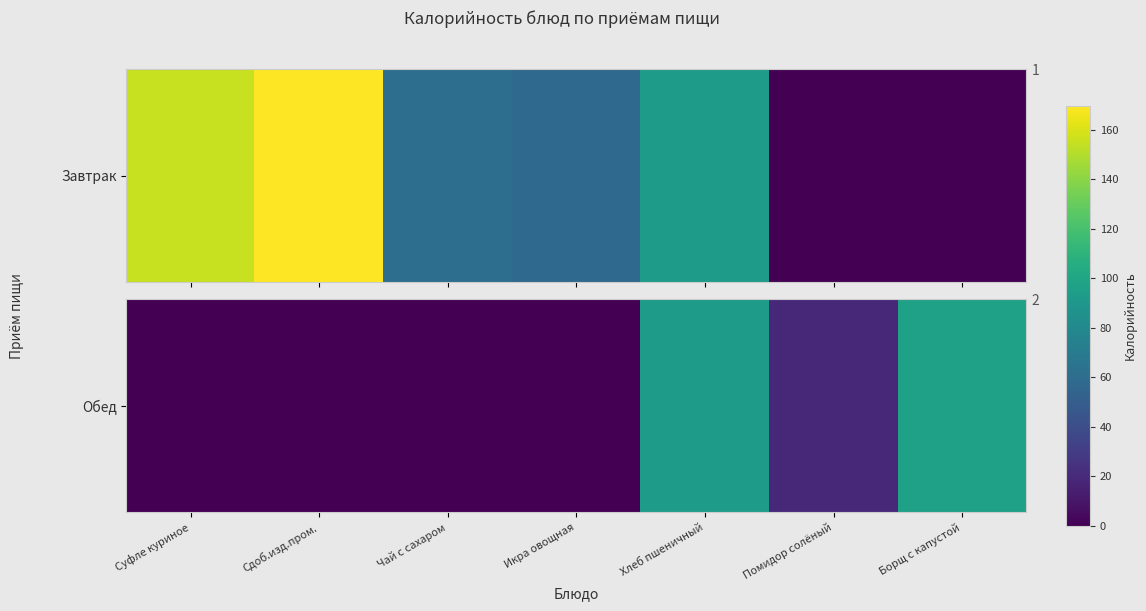

List the labels in order of value, largest first.

Борщ с капустой, Хлеб пшеничный, Помидор солёный, Суфле куриное, Сдоб.изд.пром., Чай с сахаром, Икра овощная